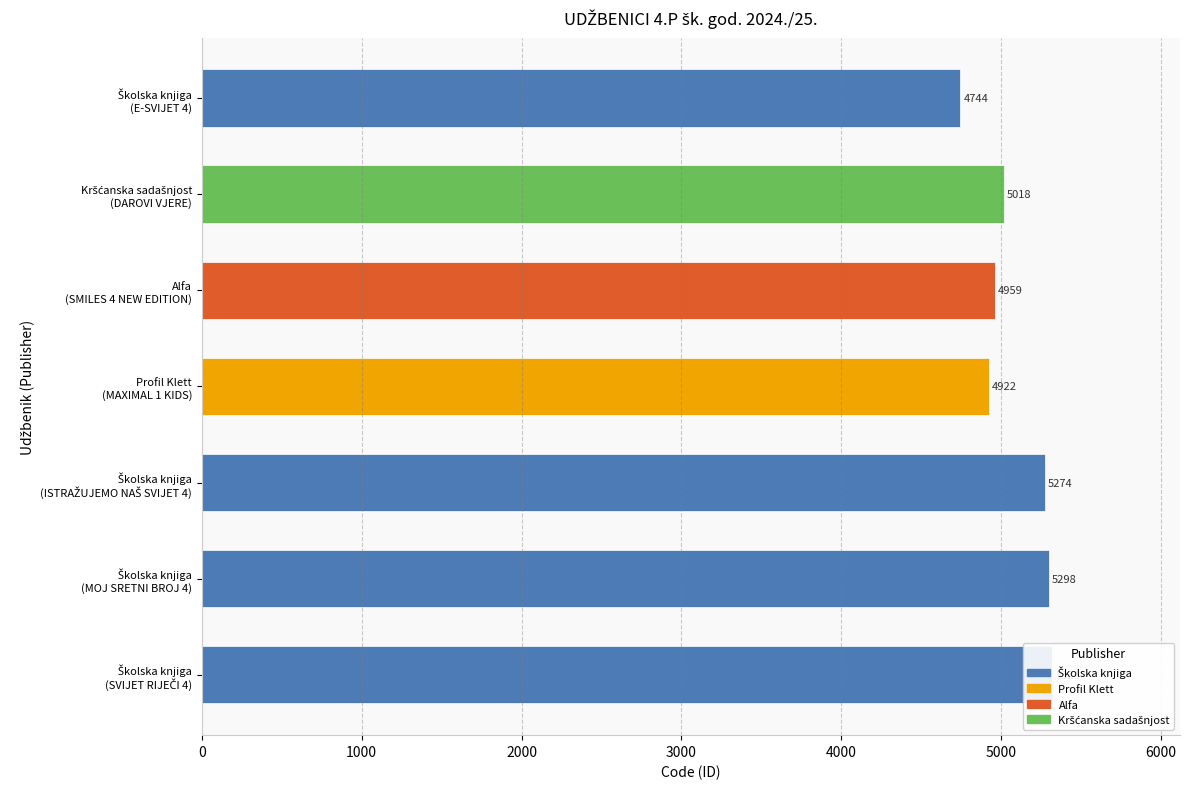

Does the chart contain stacked bars?

No